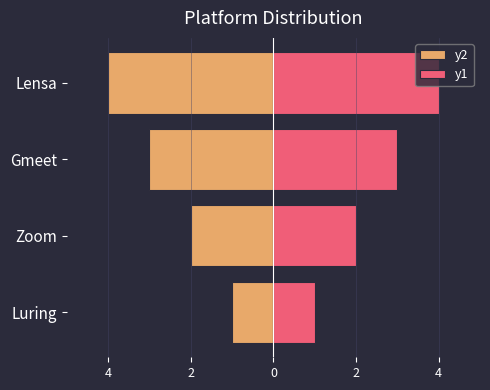

What is the difference between the maximum and minimum values in the y1 series?

3